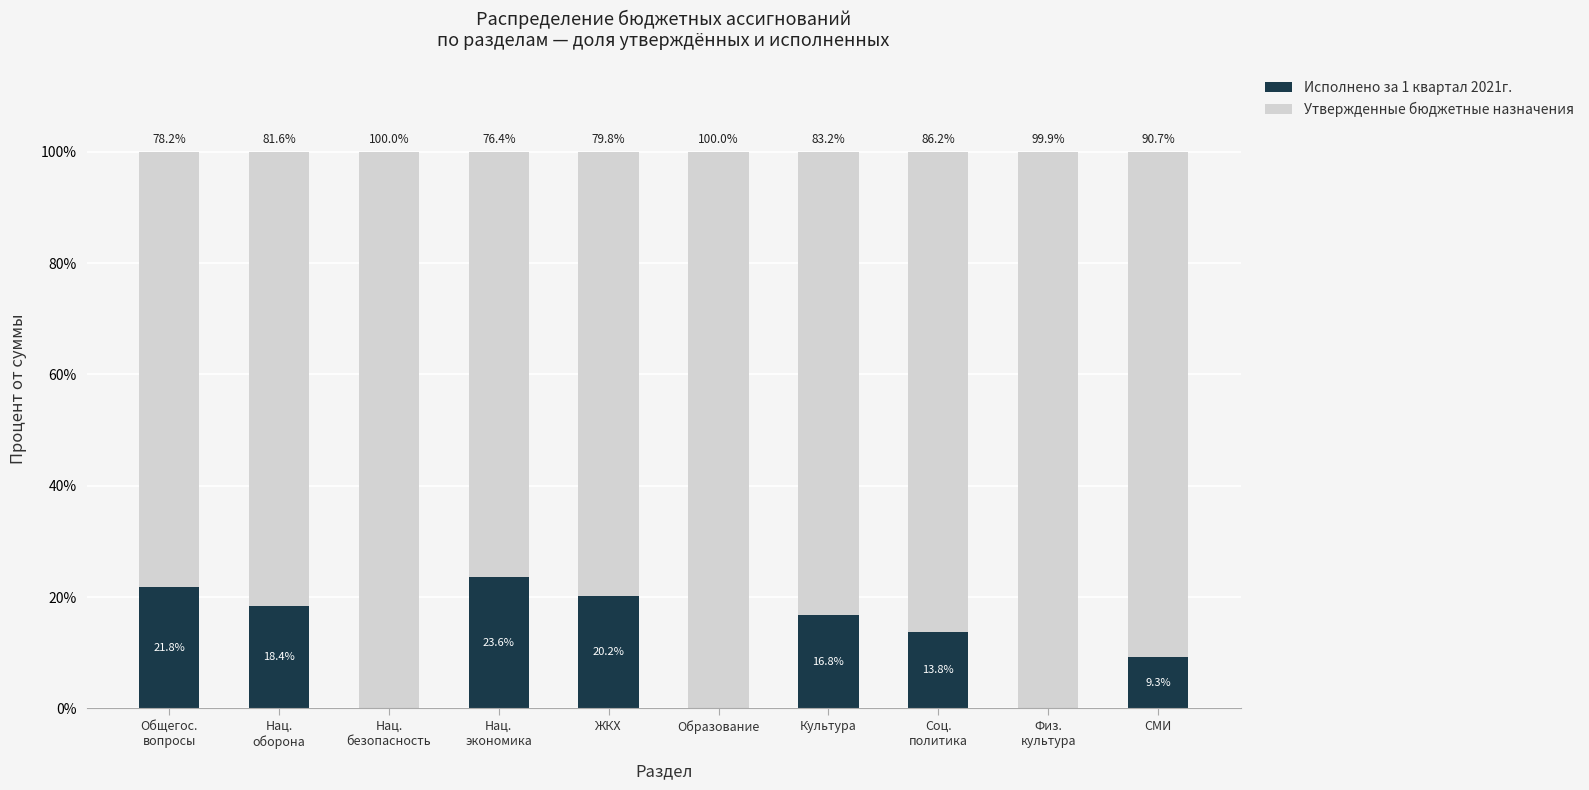

What is the total value across all series at ЖКХ?

100.0